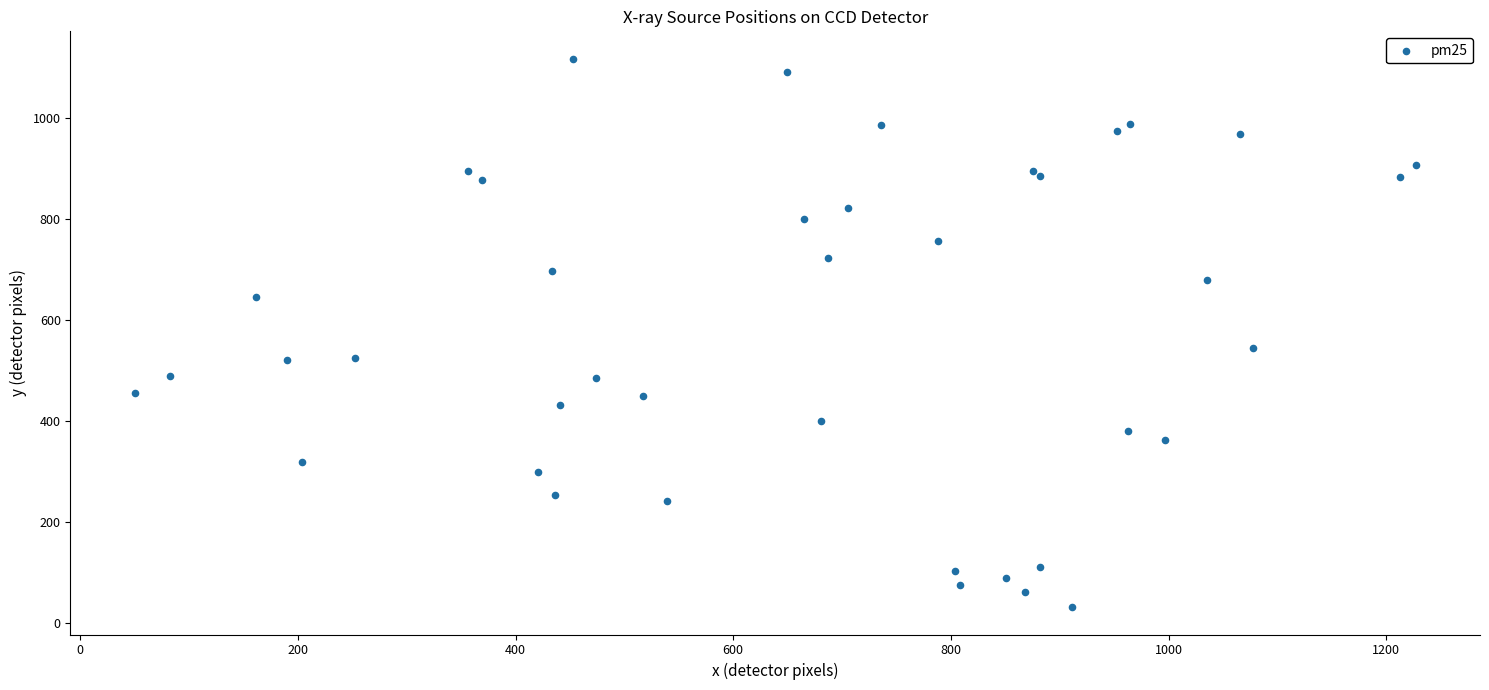

What Y value in the scatter plot is closest to 574?

544.2